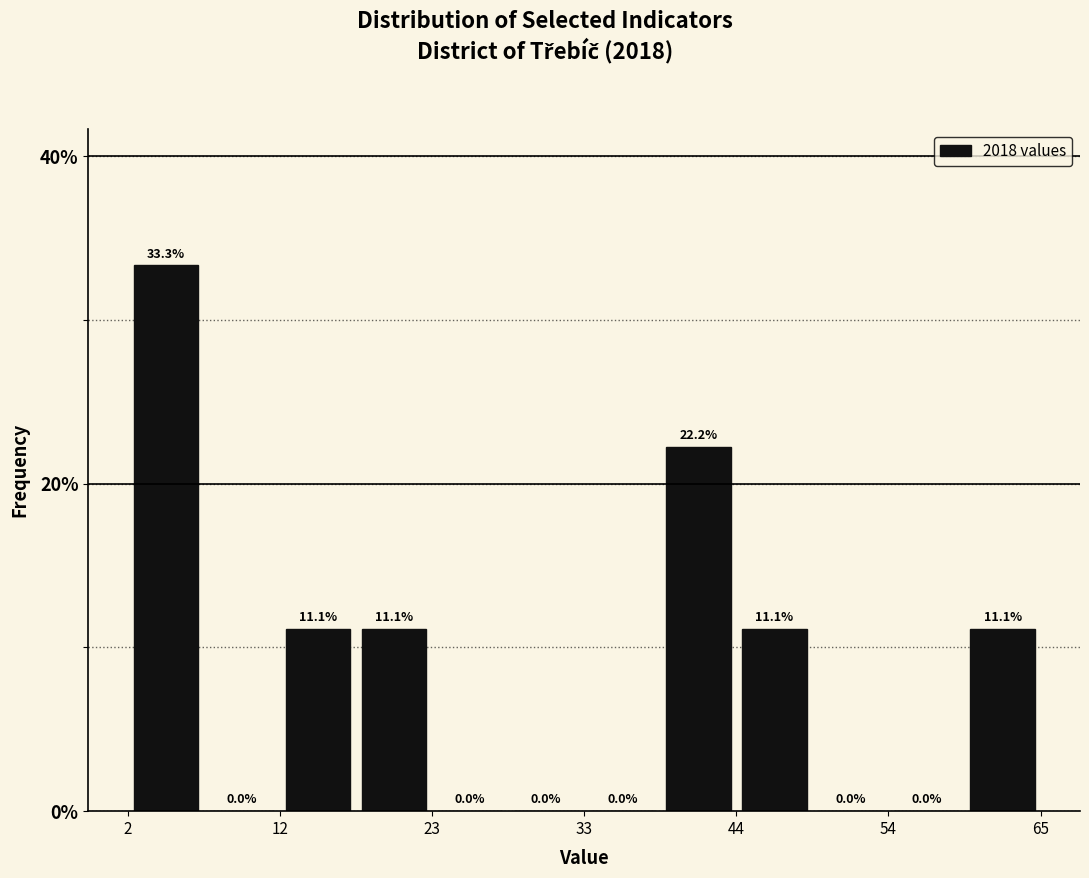

Read against the x-axis, roughly where is the centre of the tallest bar?

4